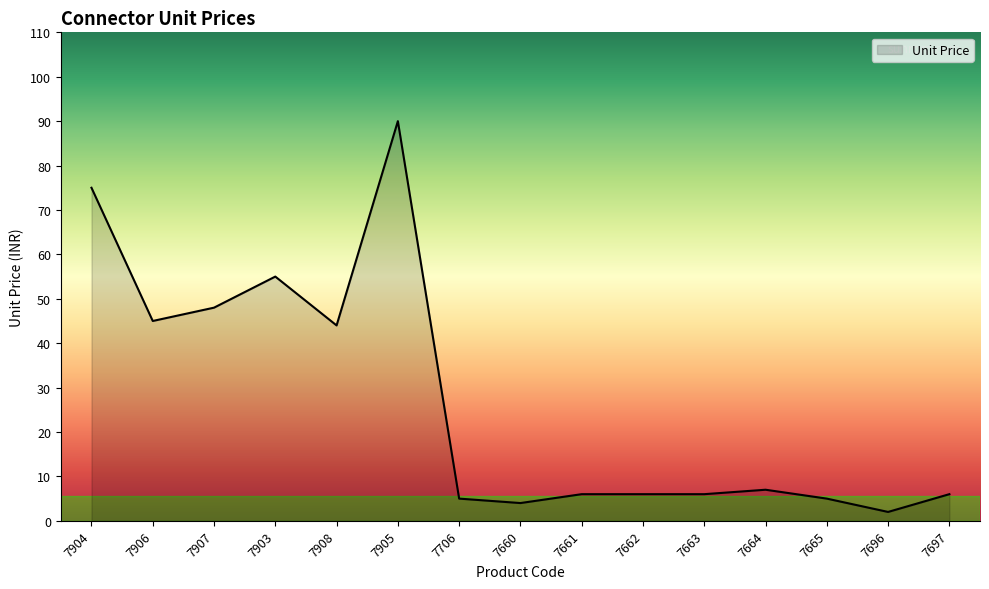

True or false: the data shows 91 at 7903.

False